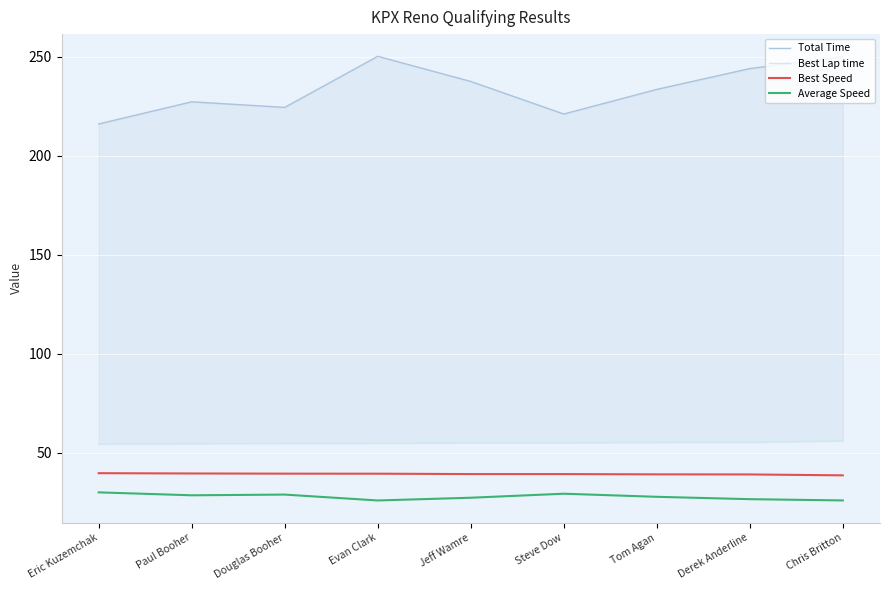

Reading left to right, list all the values displayed in this chart.

Total Time: 216.1	227.3	224.5	250.3	237.6	221.2	233.6	244.1	250.1
Best Lap time: 54.4	54.6	54.8	54.8	55.1	55.1	55.3	55.3	56.0
Best Speed: 39.7	39.5	39.4	39.4	39.2	39.2	39.1	39.0	38.6
Average Speed: 30.0	28.5	28.9	25.9	27.3	29.3	27.7	26.5	25.9